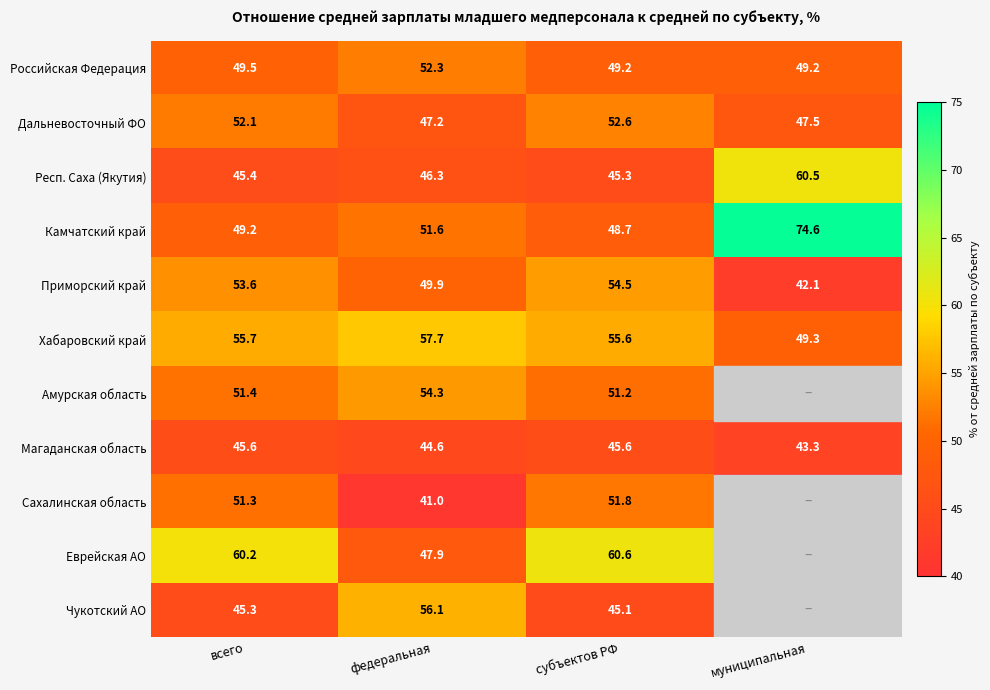

At which category is the sum across all series the highest?

субъектов РФ